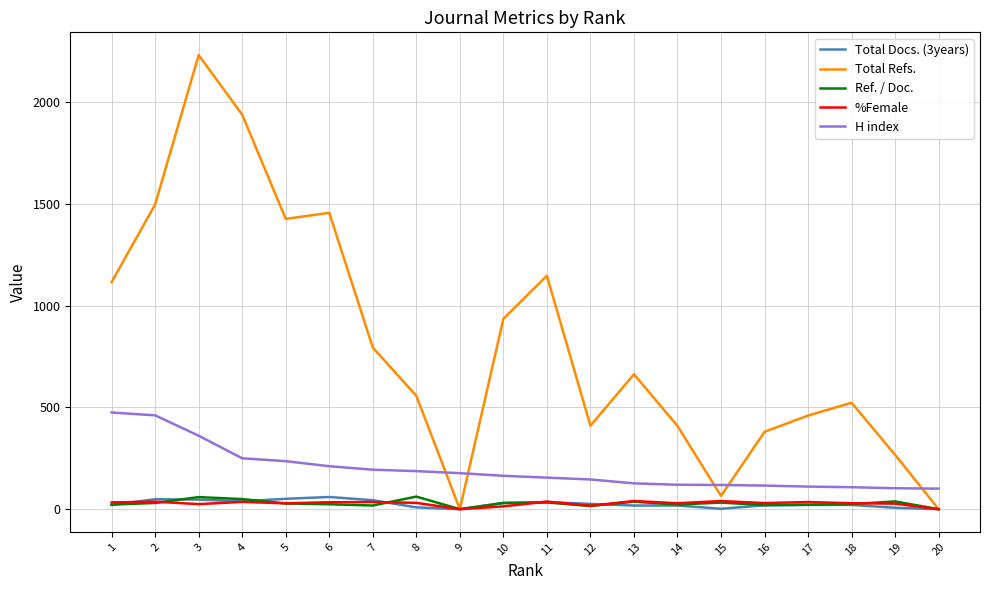

What is the average value of the %Female series?

28.0